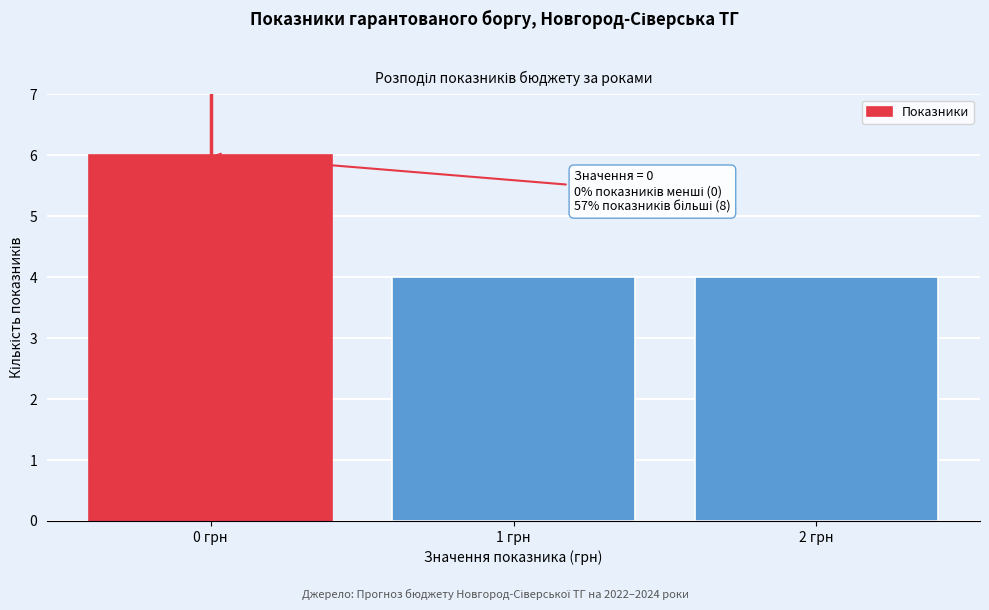

Which range on the x-axis has the tallest bar?

-0.5 to 0.5